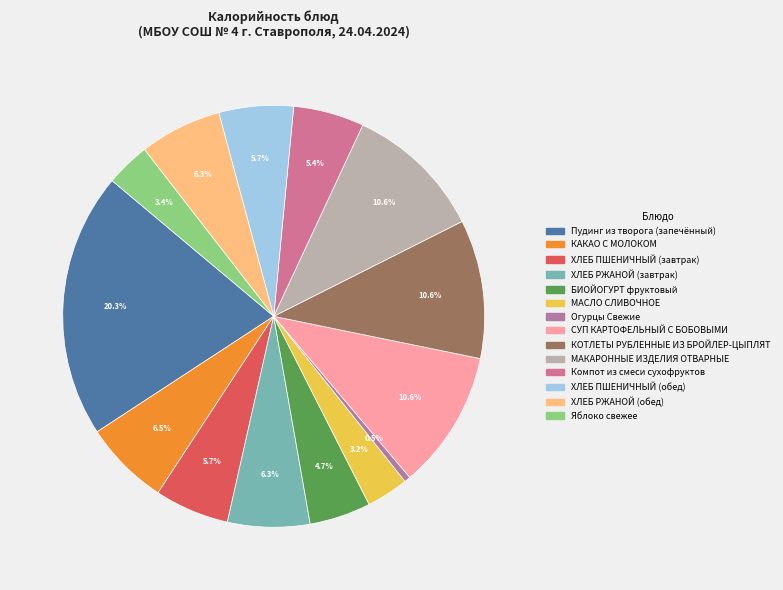

How much of the chart is everything except КОТЛЕТЫ РУБЛЕННЫЕ ИЗ БРОЙЛЕР-ЦЫПЛЯТ?

89.4%